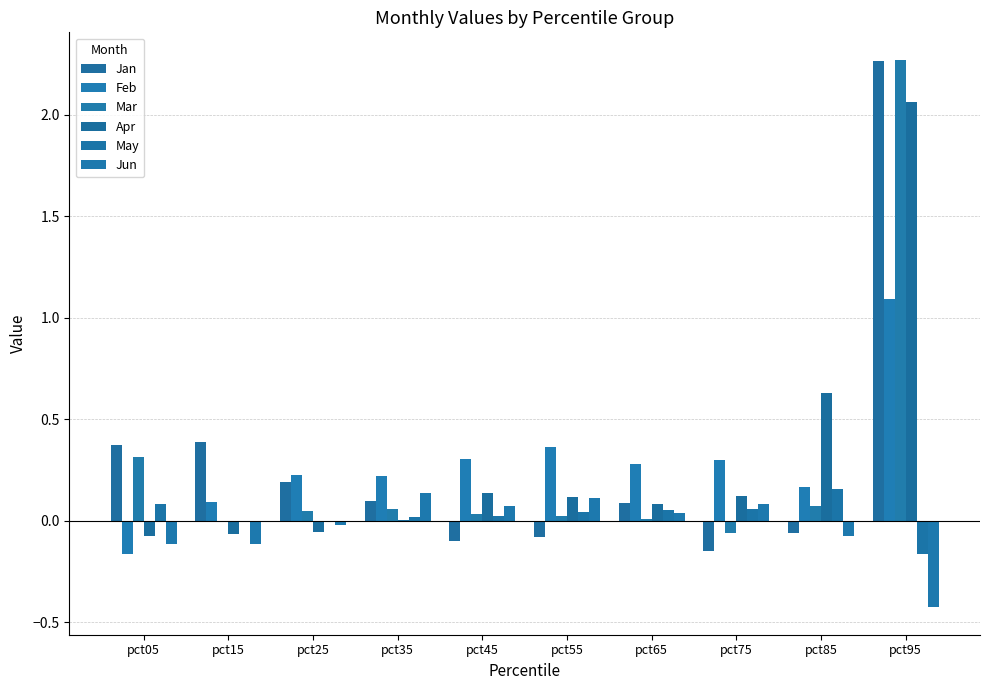

Count the number of categories in the chart.

10